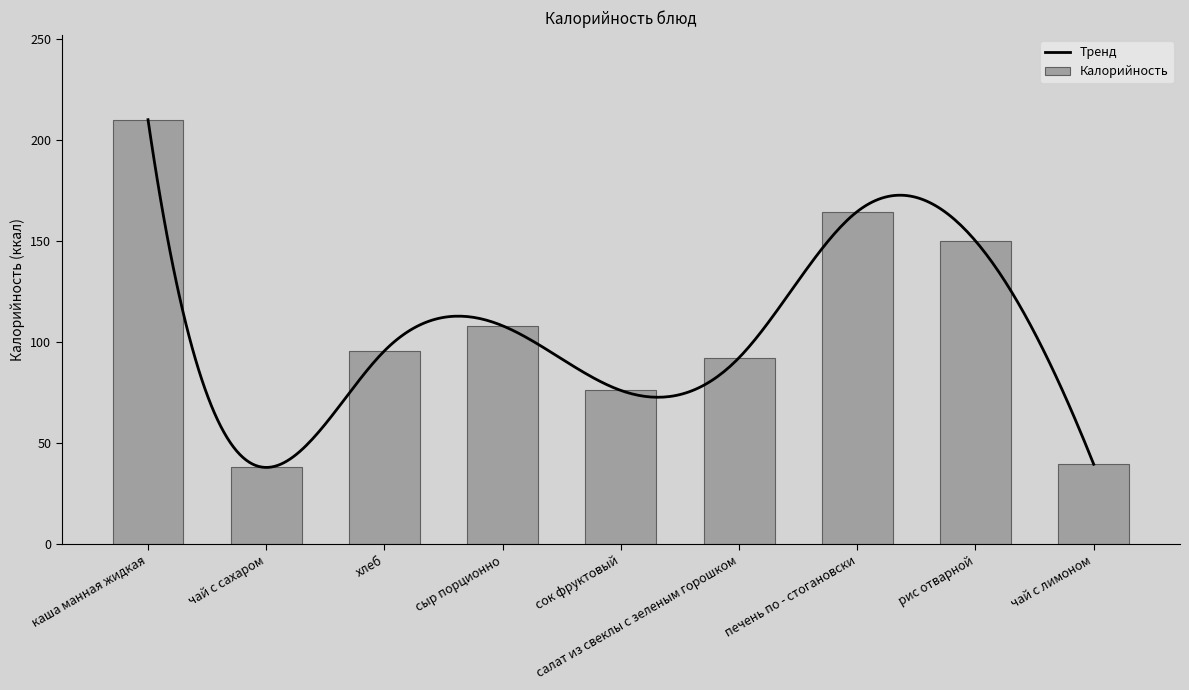

Which has a higher value, салат из свеклы с зеленым горошком or сок фруктовый?

салат из свеклы с зеленым горошком